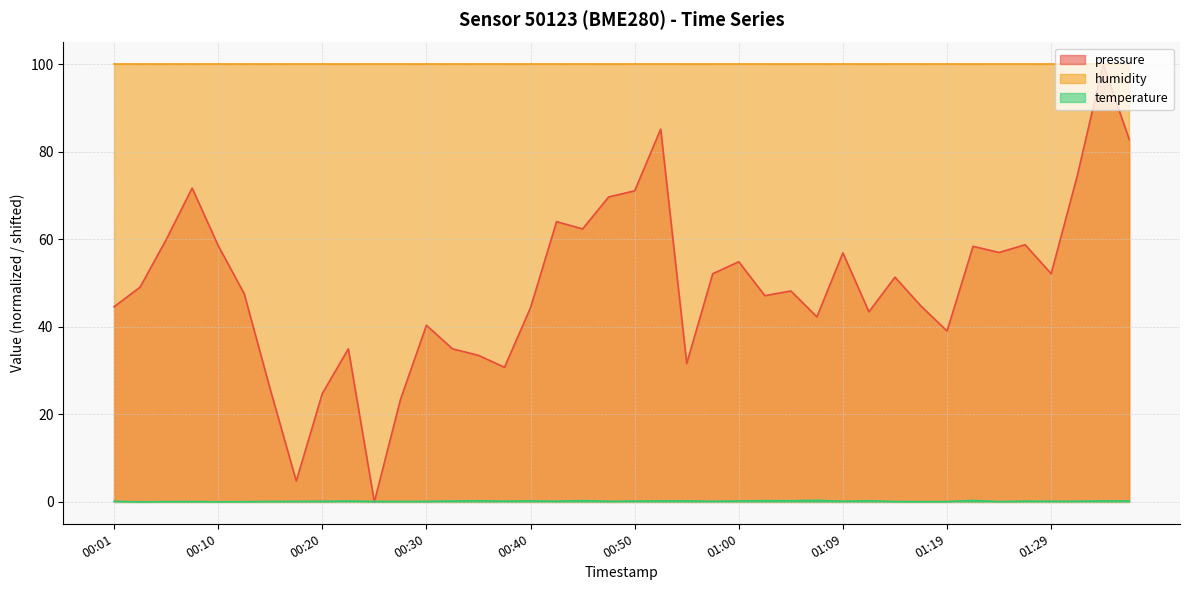

Which series has the widest spread of values?

pressure